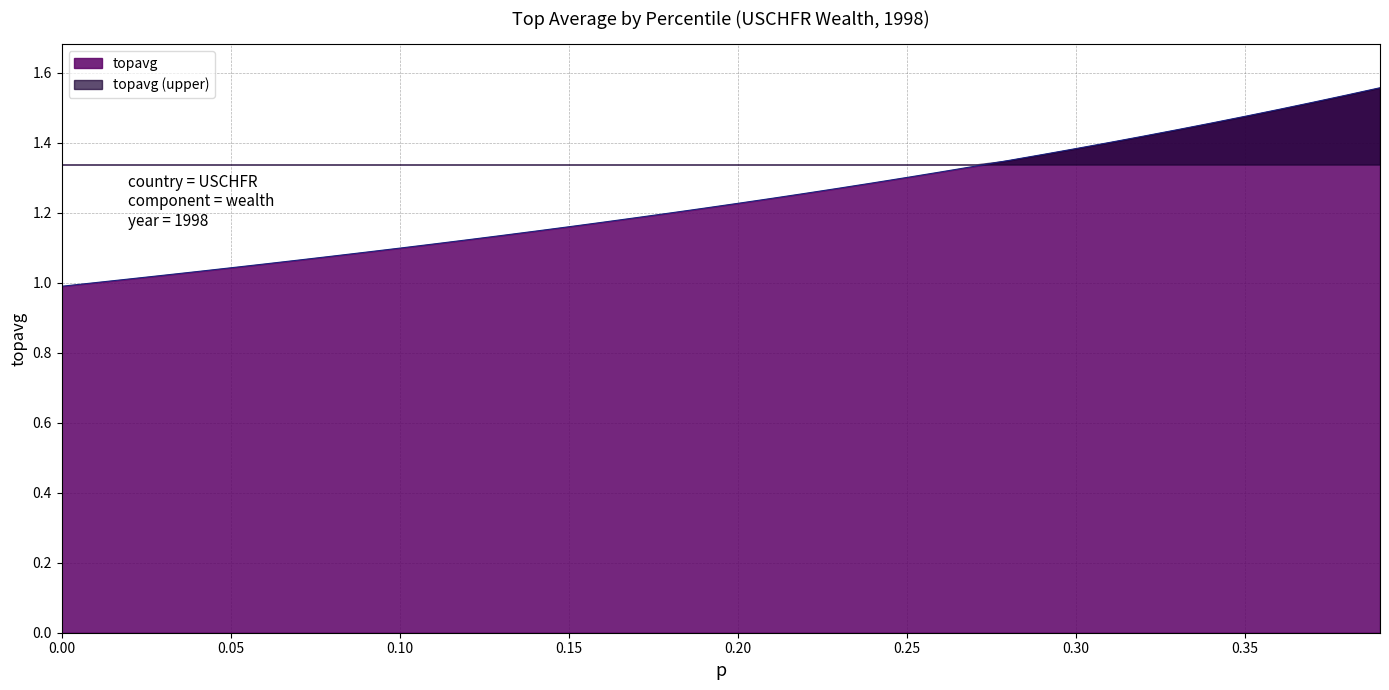

What is the value of the 5th point from the left?

1.0